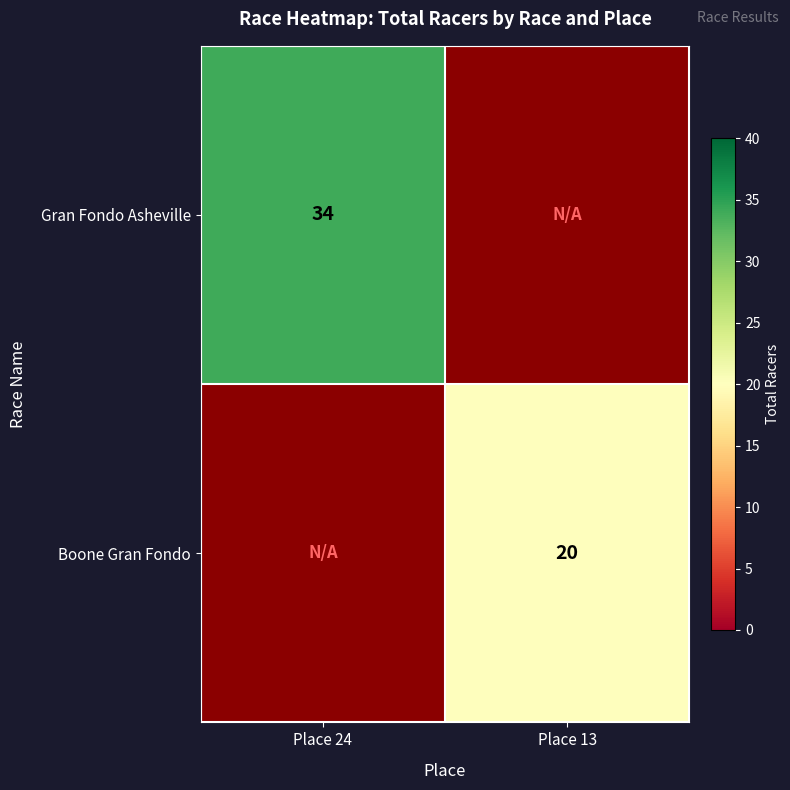

The Boone Gran Fondo series shows 20 at Place 13. True or false?

True